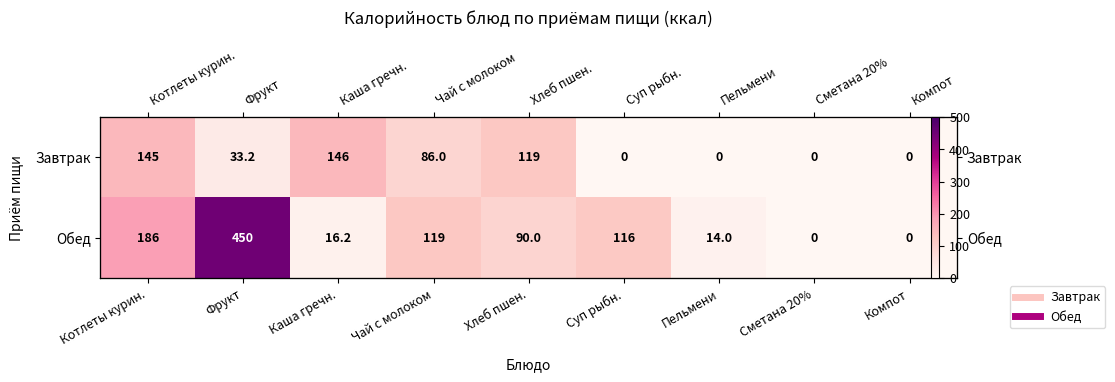

What is the sum of all Завтрак values?

528.9